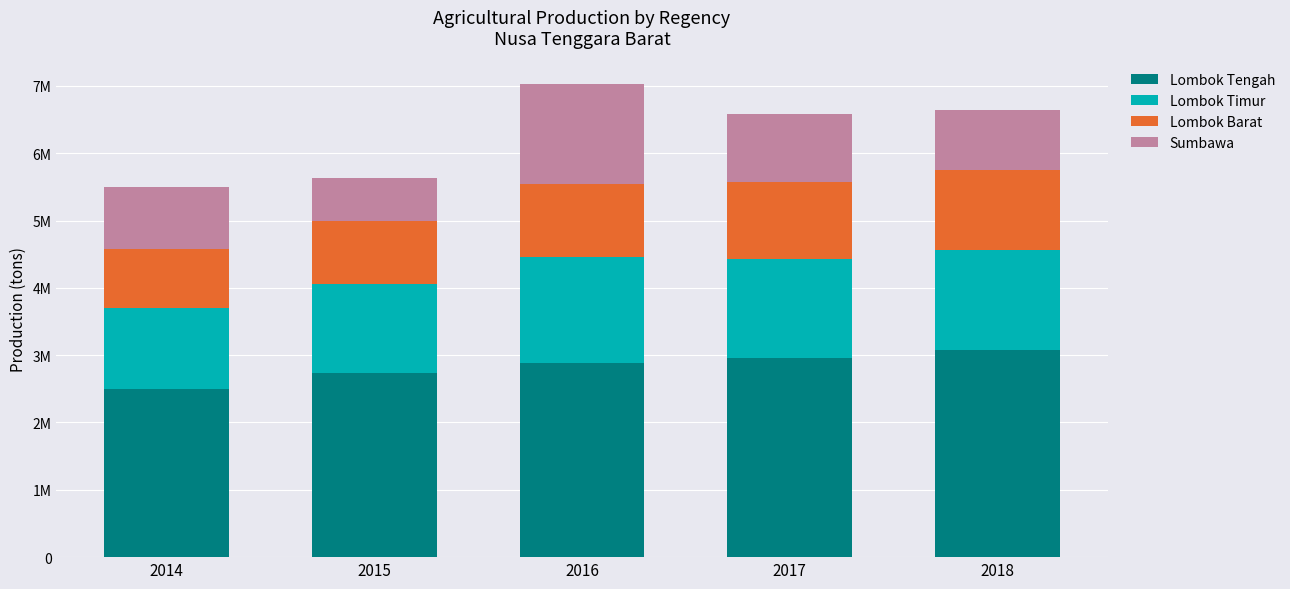

What are all the series names shown in the legend?

Lombok Tengah, Lombok Timur, Lombok Barat, Sumbawa